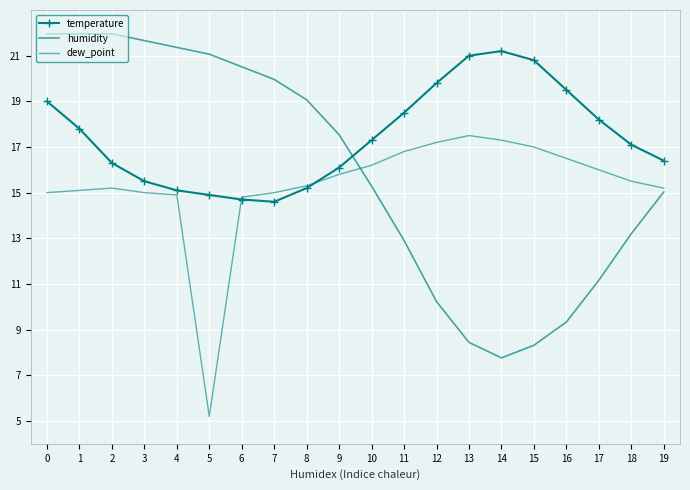

Is the value of humidity at 7 greater than the value of temperature at 7?

Yes